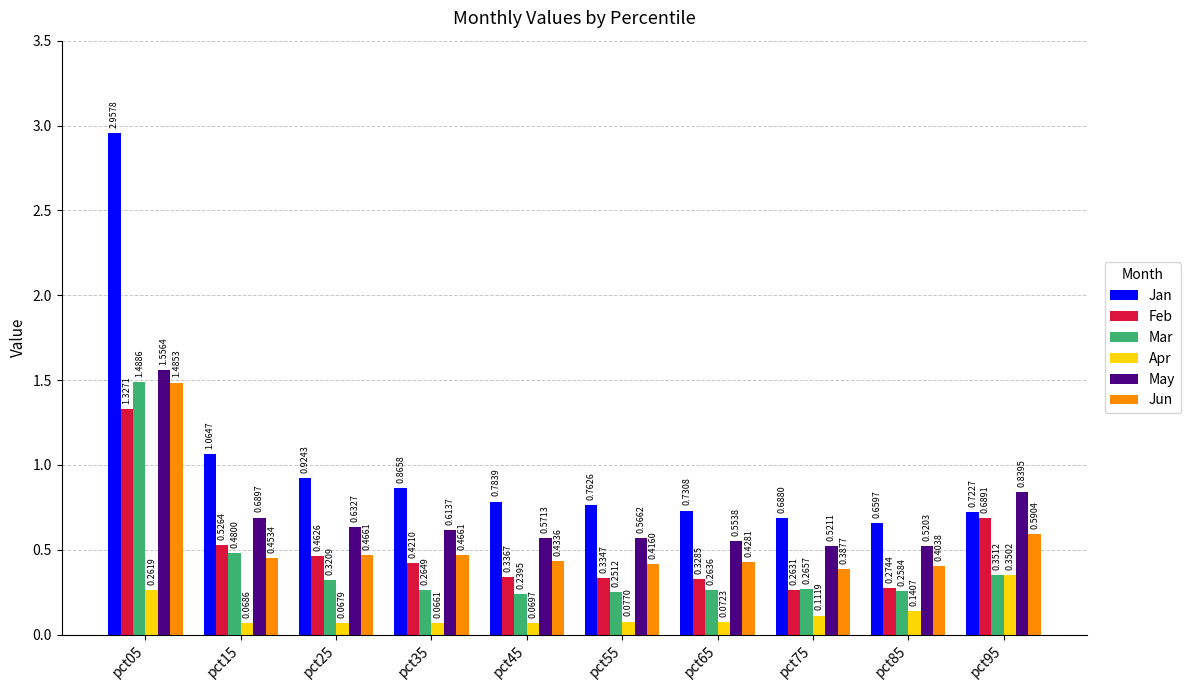

Does the chart contain any negative values?

No